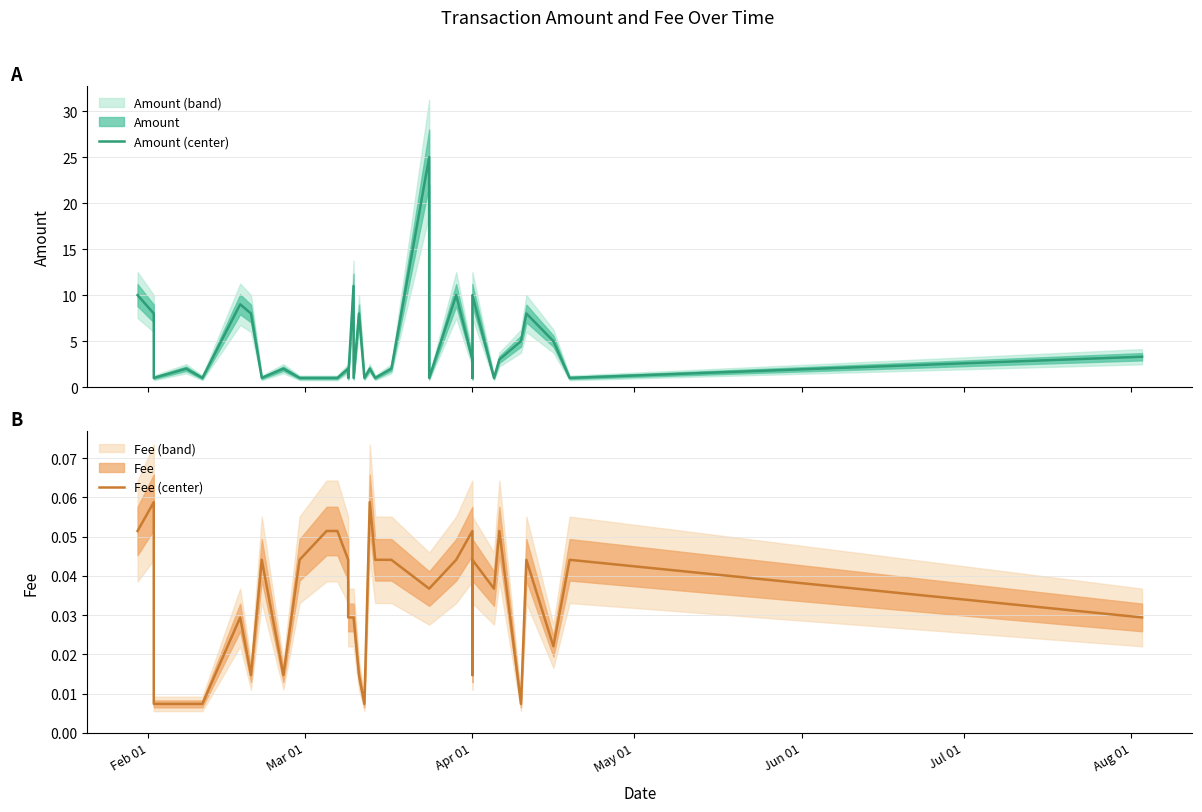

Rank the series by their average value, from highest to lowest.

Amount (center), Fee (center)